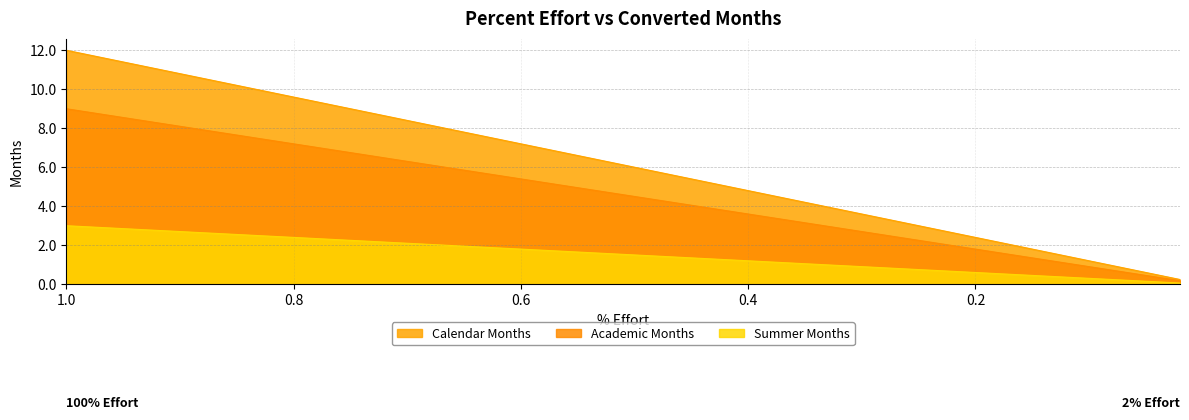

Read the Calendar Months value at 0.8.

9.6